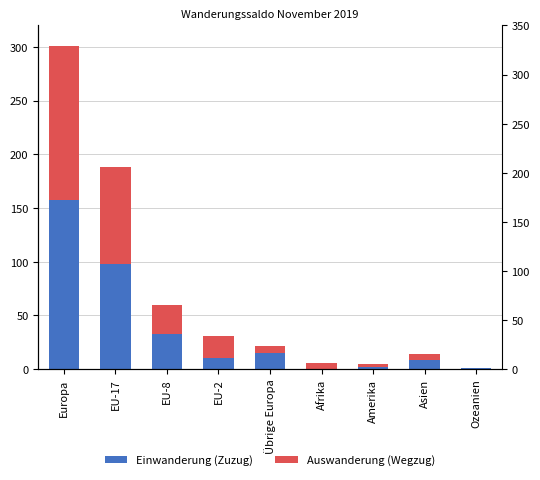

How many data points in Einwanderung (Zuzug) are less than 10?

4